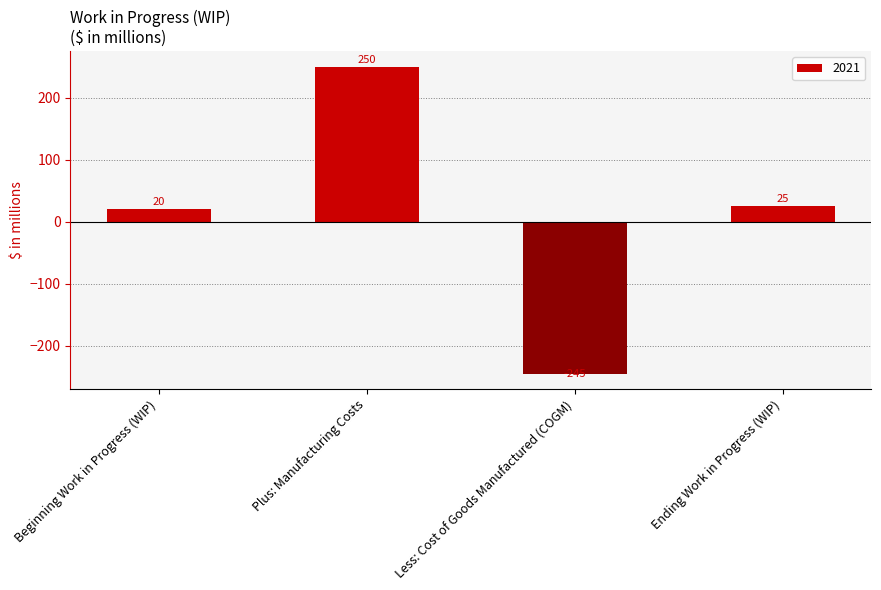

Where is the data nearest to the value 2?

Beginning Work in Progress (WIP)